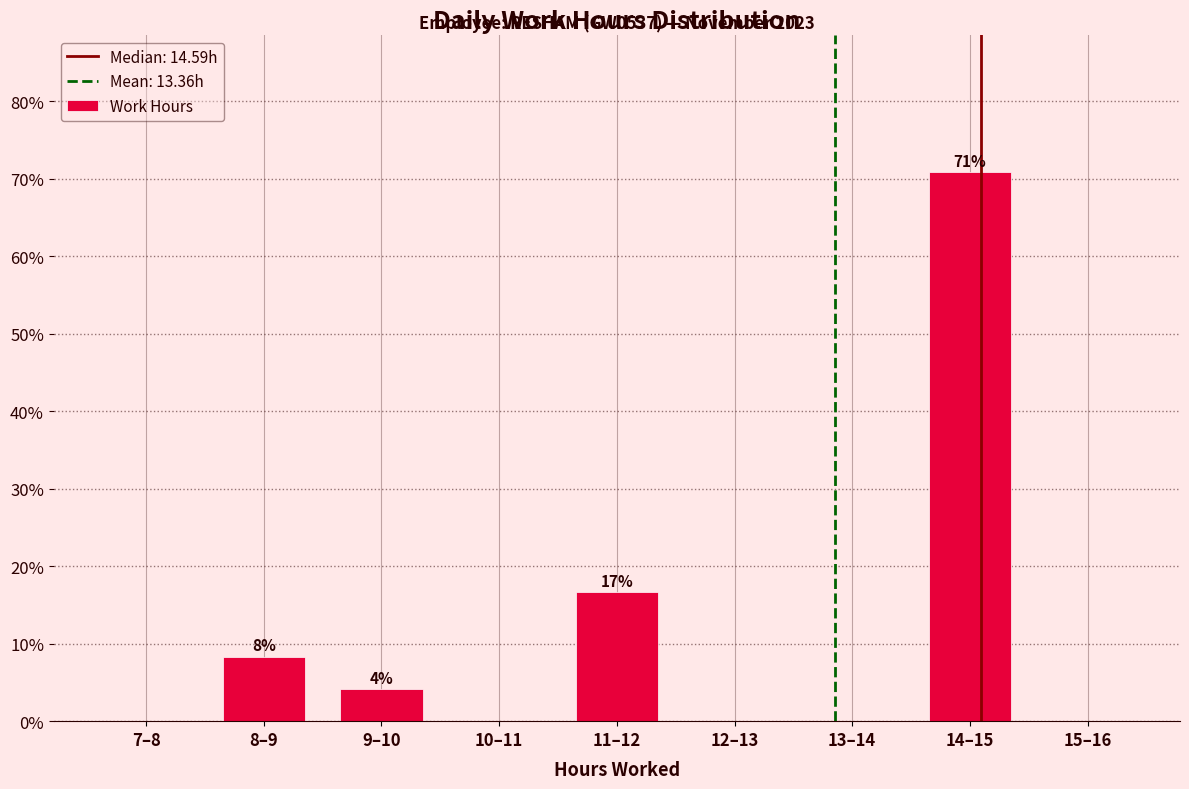

Reading left to right, list all the values displayed in this chart.

7–8=0.0	8–9=8.3	9–10=4.2	10–11=0.0	11–12=16.7	12–13=0.0	13–14=0.0	14–15=70.8	15–16=0.0